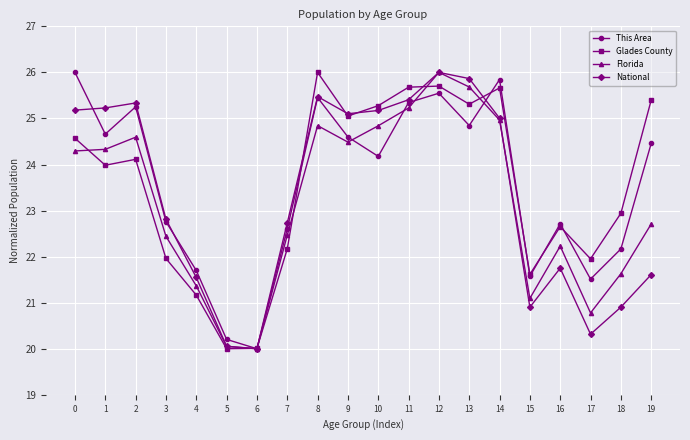

How many interior local peaks does the National series have?

4